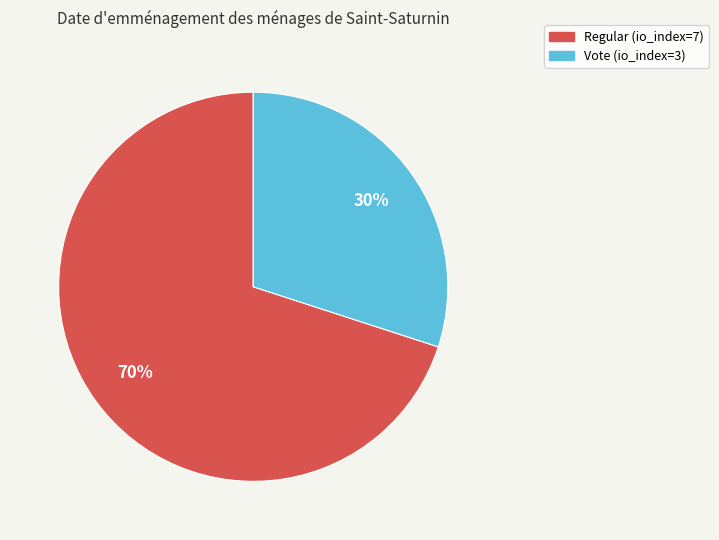

How many slices are in this pie chart?

2